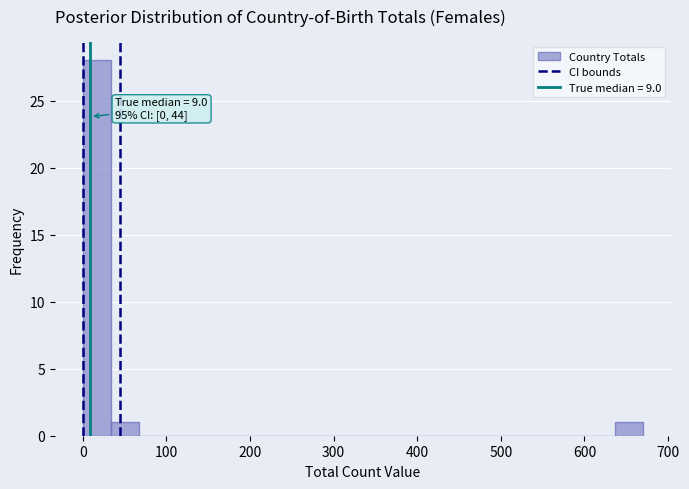

Read against the x-axis, roughly where is the centre of the tallest bar?

20